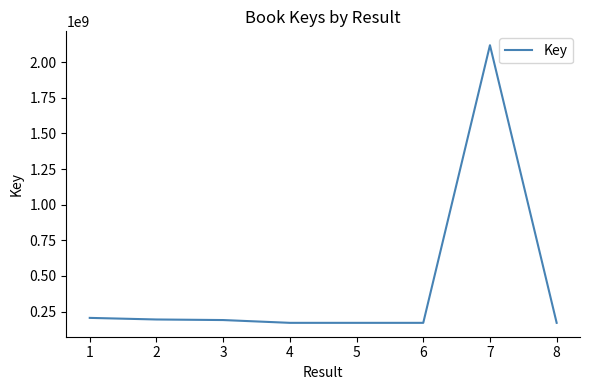

What is the sum of the values at 5 and 3?

362406659